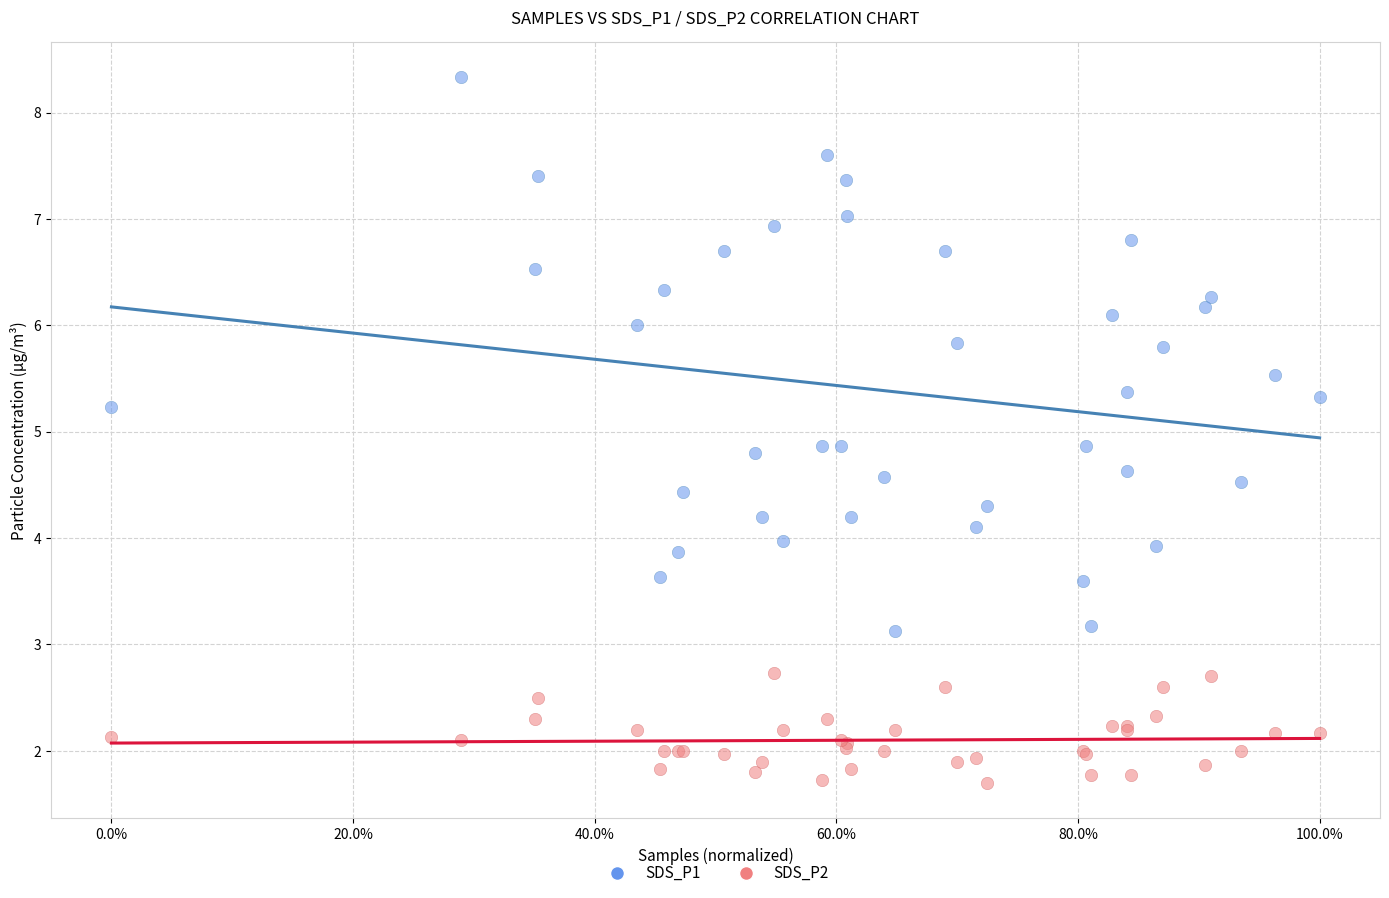

Which series has the widest spread of Y values?

SDS_P1